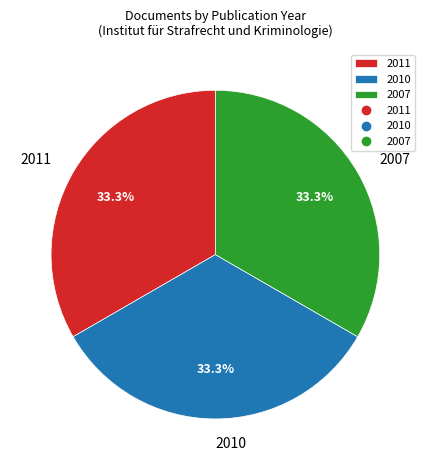

Is 2007 the majority of the pie?

No